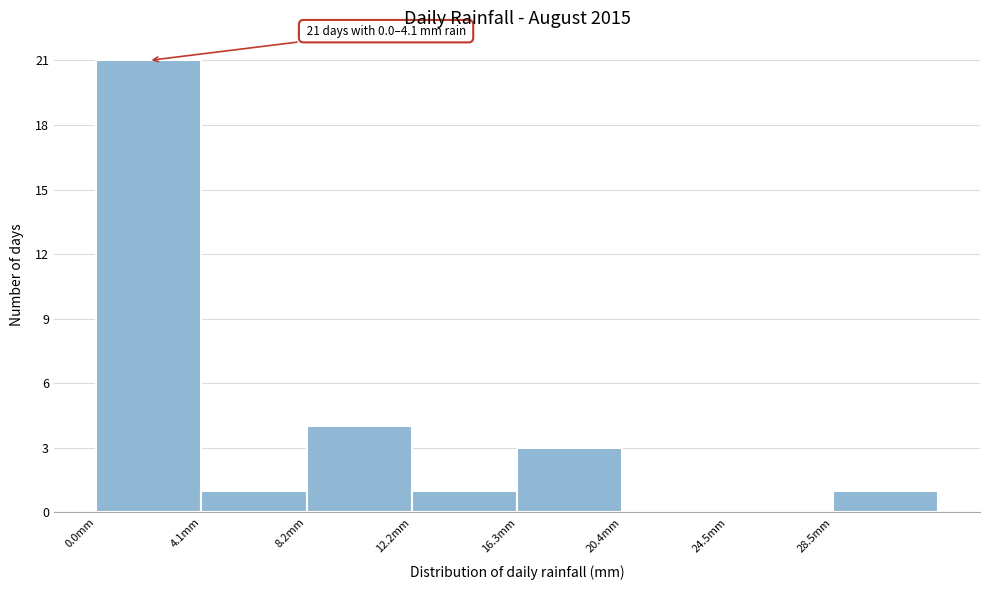

Over which range of the x-axis is the bar tallest?

0.0 to 4.0